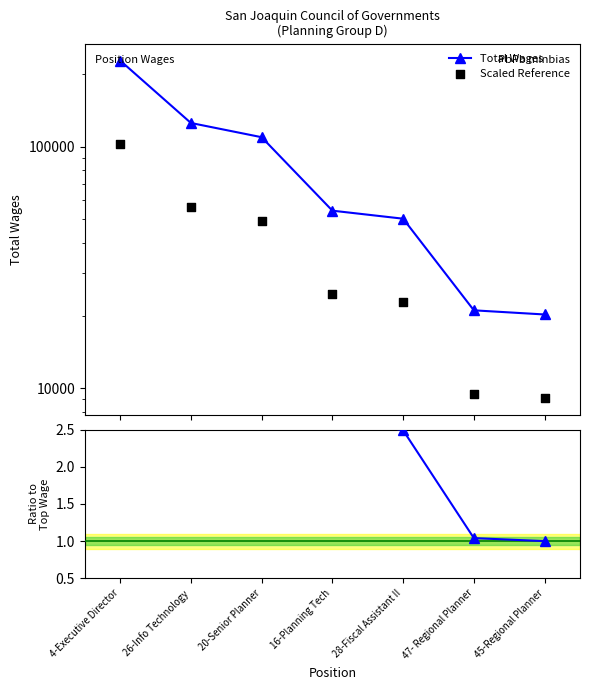

At which category is the sum across all series the highest?

4-Executive Director